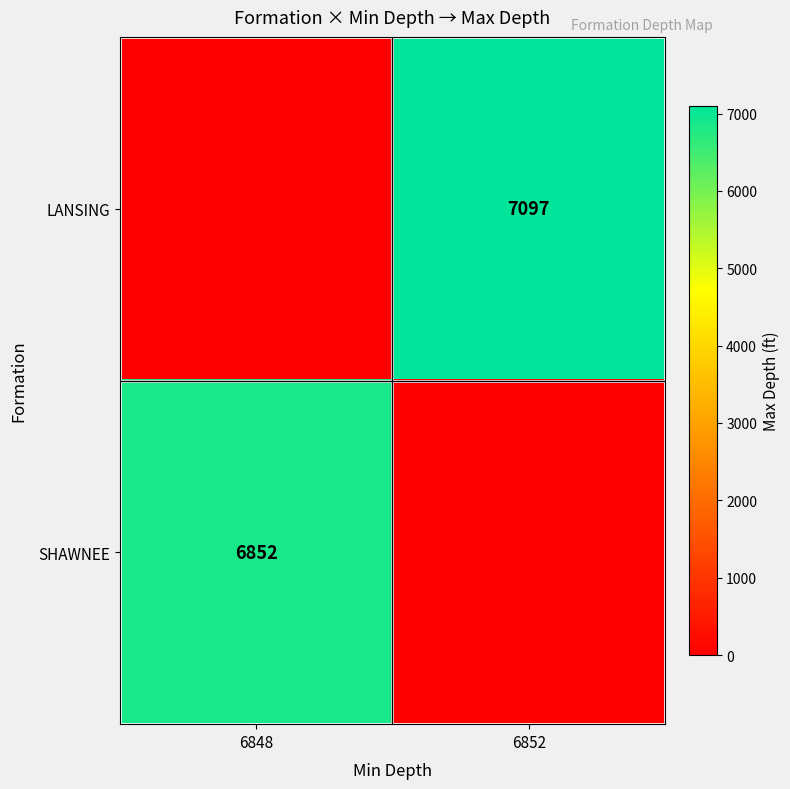

True or false: SHAWNEE has a value of 6852 at 6848.

True